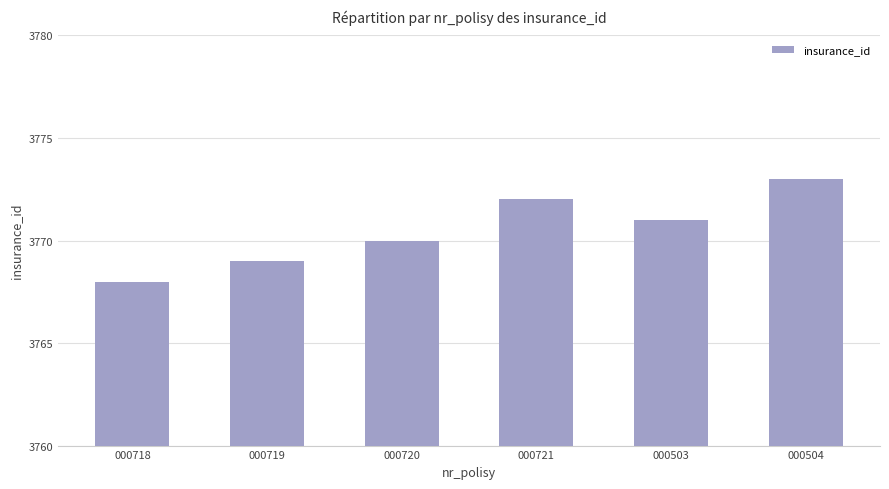

What is the sum of the values at 000503 and 000718?

7539